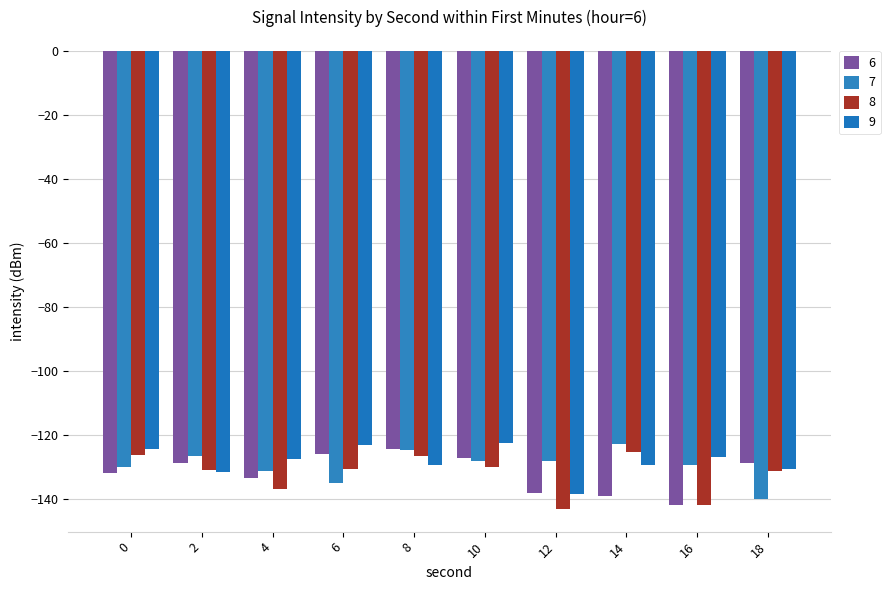

Read the 9 value at 12.

-138.6